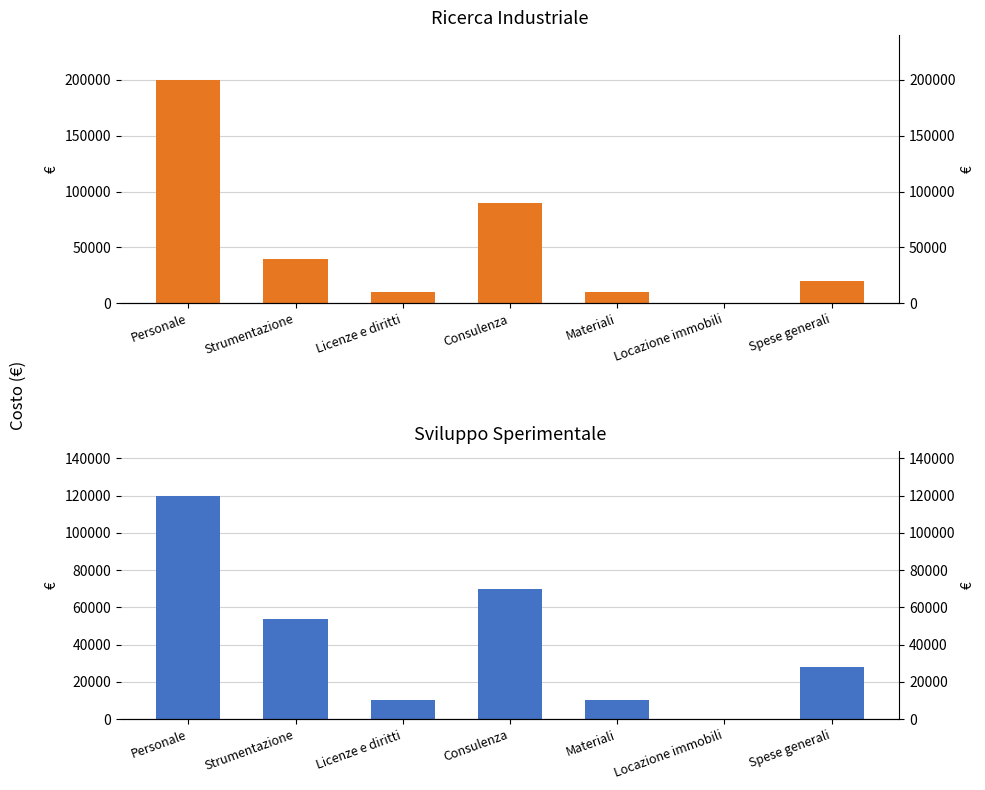

At which label does Ricerca Industriale first exceed 20000?

Personale